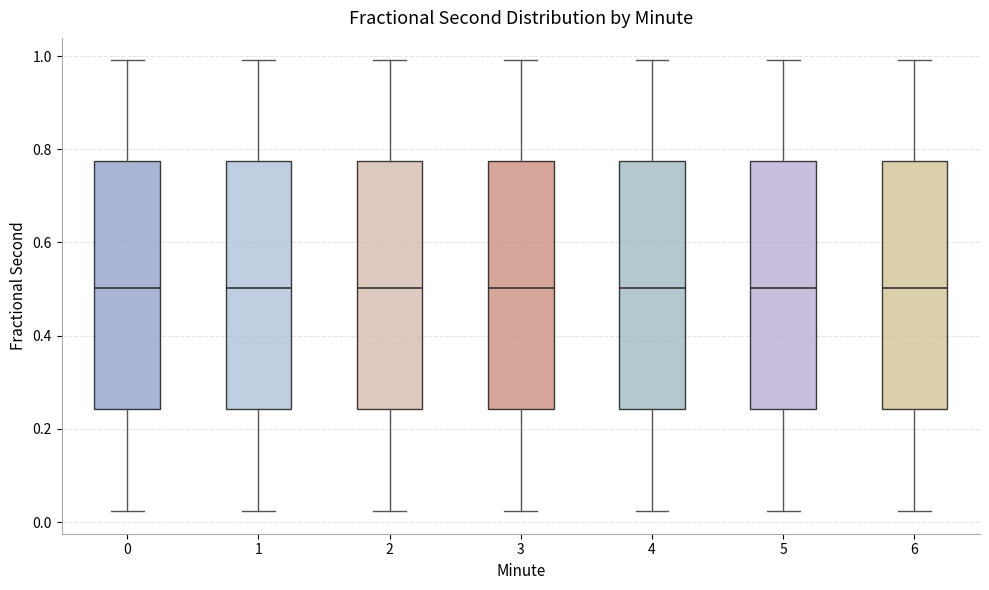

Reading left to right, read every box against the y-axis: the position of its median line, the range the box covers, and the ends of its whiskers. The values are not printed on the chart, so give them approximately, as read against the axis.

0: median 0.50, box 0.24 to 0.78, whiskers 0.02 to 1.00
1: median 0.50, box 0.24 to 0.78, whiskers 0.02 to 1.00
2: median 0.50, box 0.24 to 0.78, whiskers 0.02 to 1.00
3: median 0.50, box 0.24 to 0.78, whiskers 0.02 to 1.00
4: median 0.50, box 0.24 to 0.78, whiskers 0.02 to 1.00
5: median 0.50, box 0.24 to 0.78, whiskers 0.02 to 1.00
6: median 0.50, box 0.24 to 0.78, whiskers 0.02 to 1.00